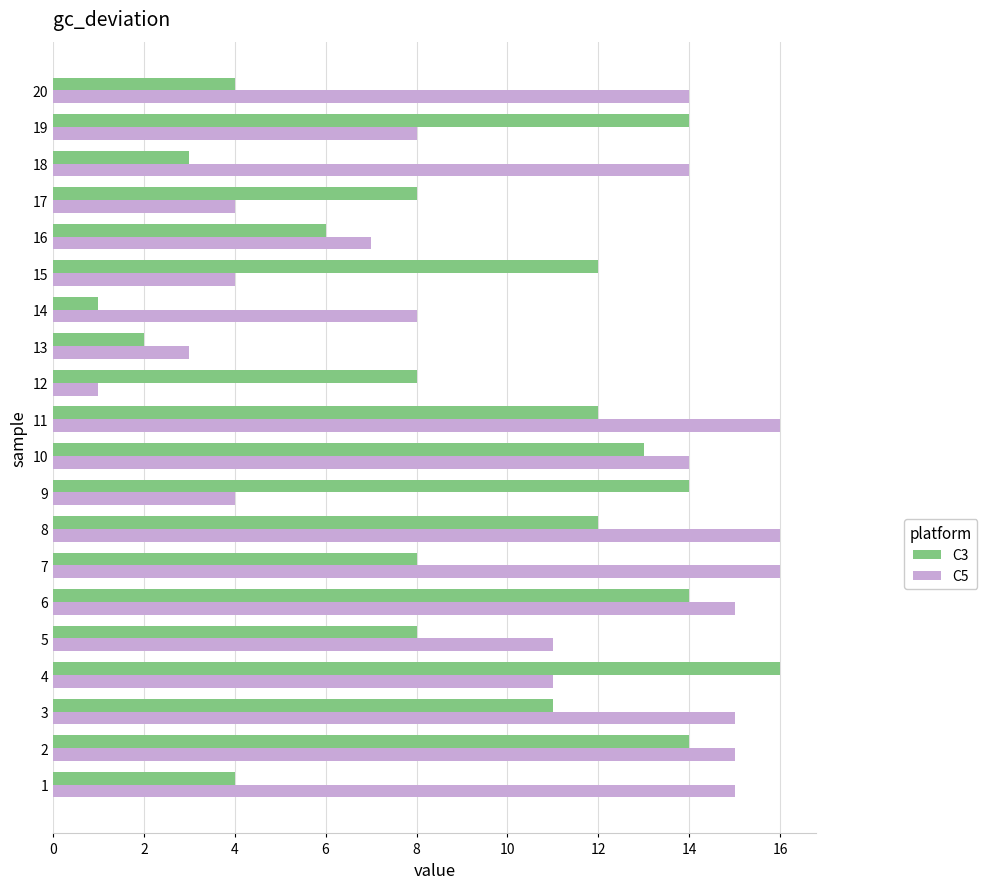

What is the sum of all C3 values?

184